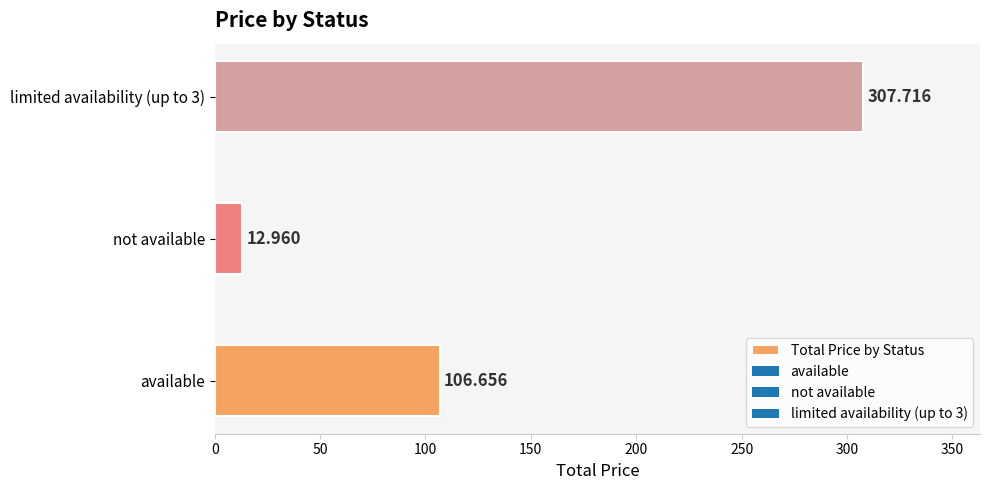

At which category does the chart reach its peak across all series?

limited availability (up to 3)